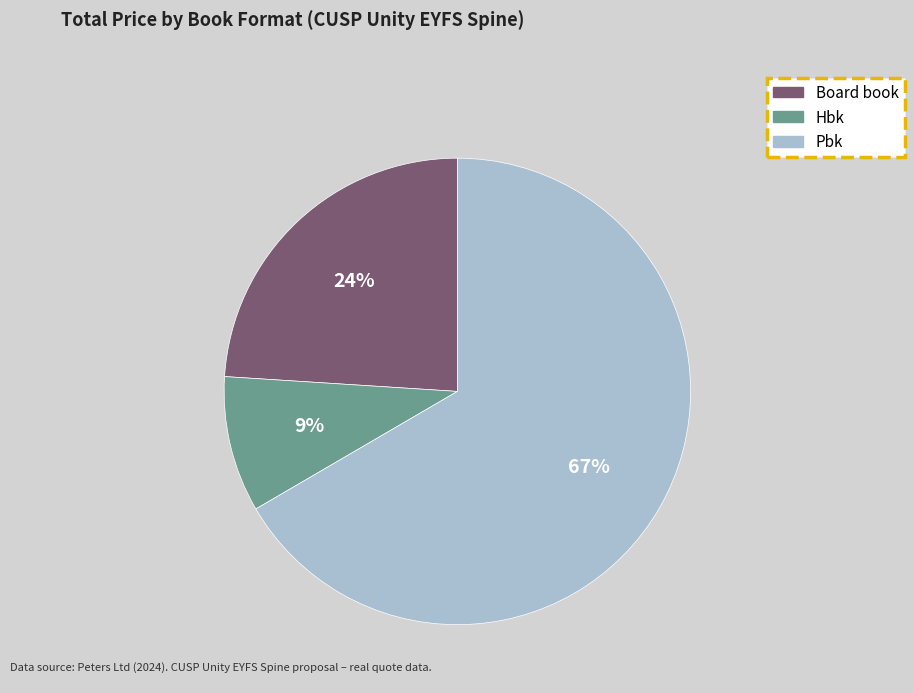

Count the number of slices in the pie.

3